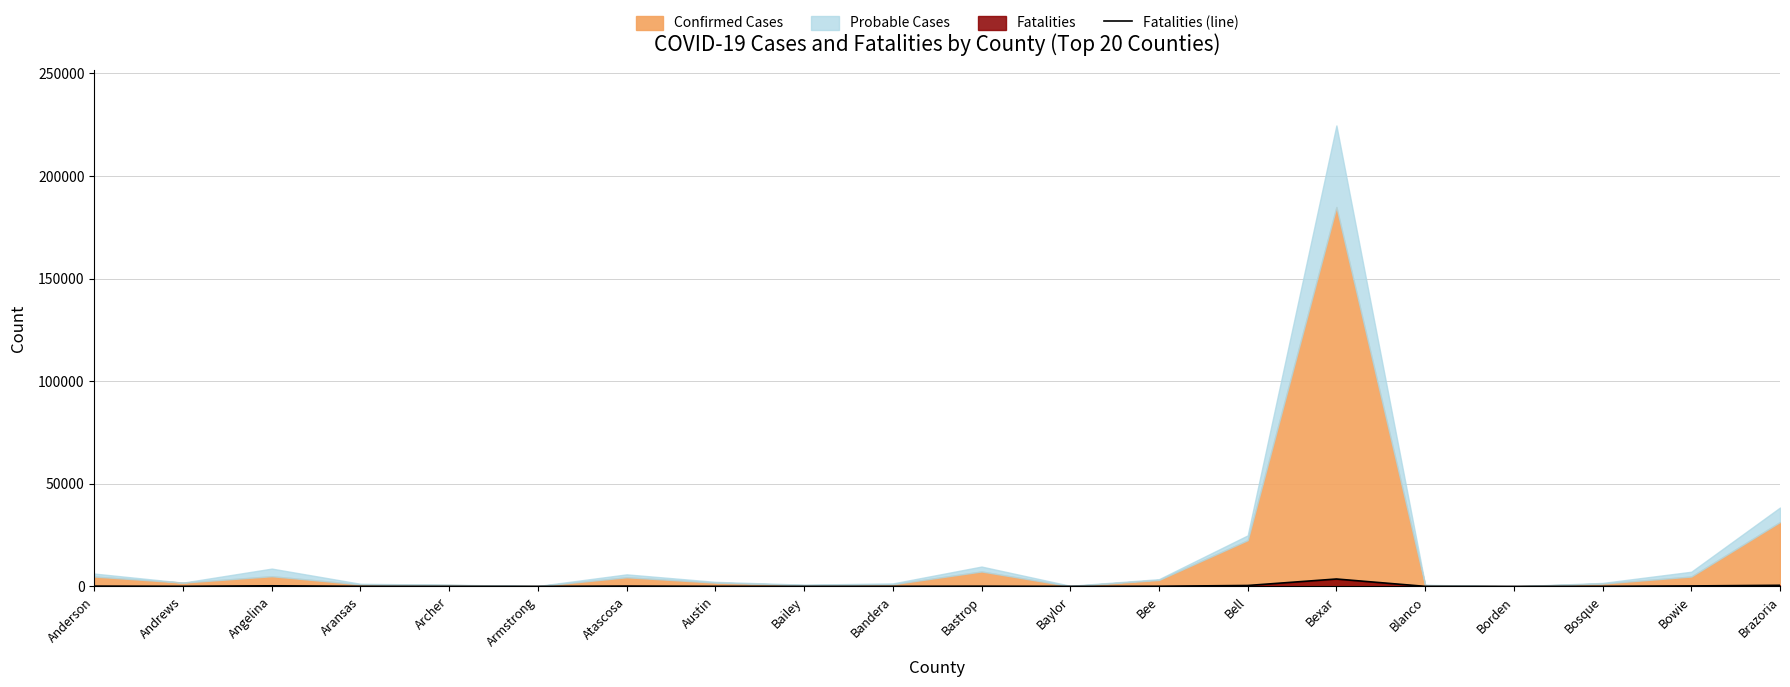

Which category has the highest value across all series?

Bexar